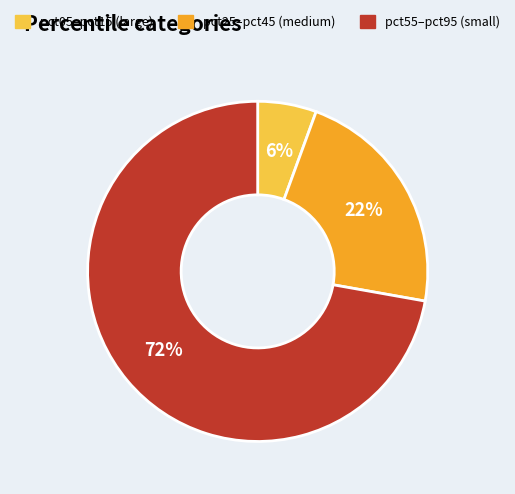

Is there a majority slice in this chart?

Yes